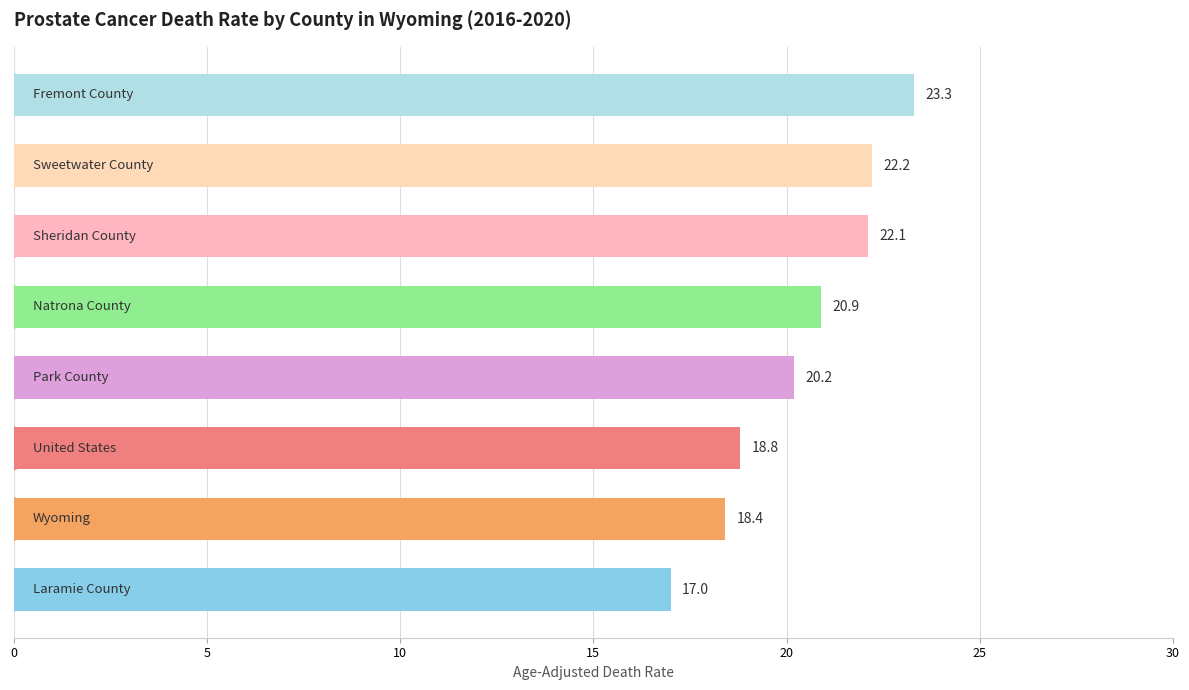

How many data points are less than 20?

3